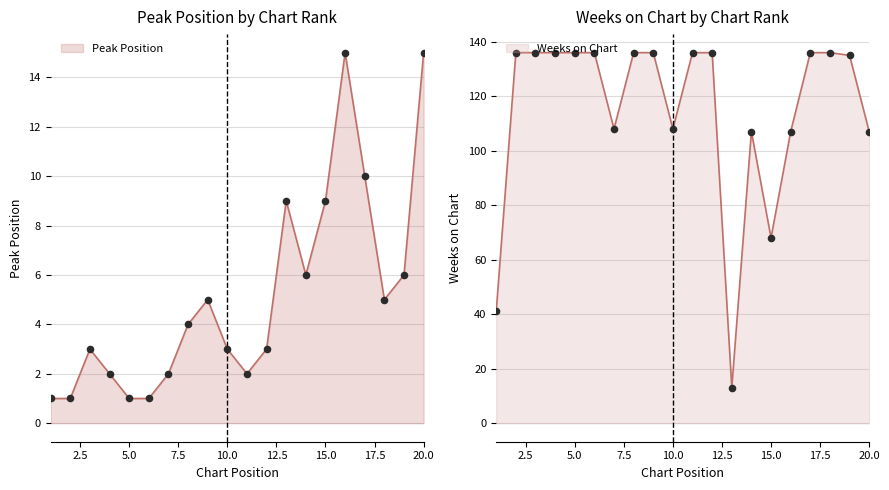

What are all the series names shown in the legend?

Peak Position, Weeks on Chart